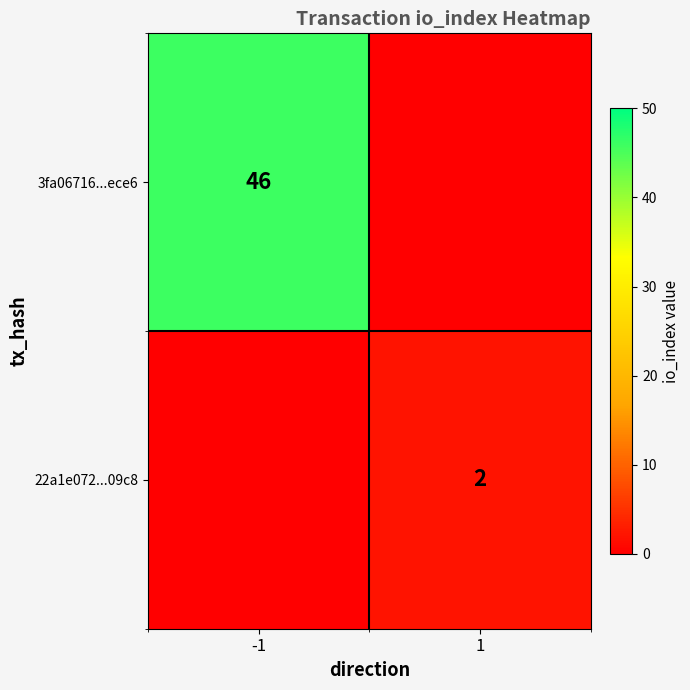

How many series are shown in this chart?

2